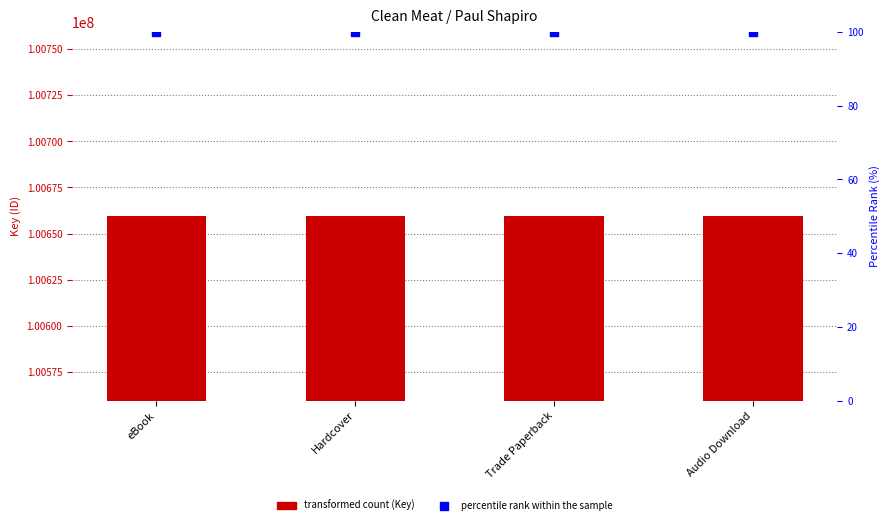

At which category is the sum across all series the highest?

eBook